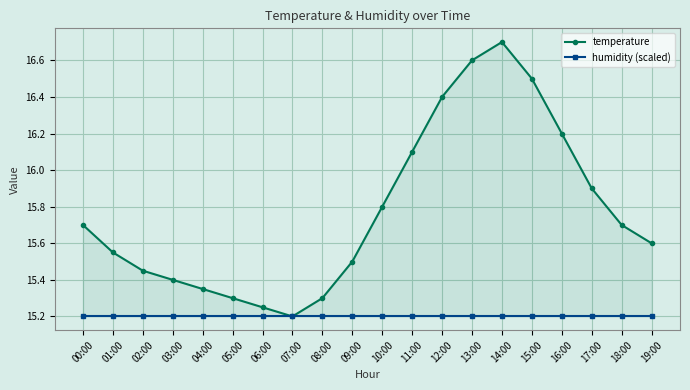

Rank the categories by humidity (scaled) value from lowest to highest.

00:00, 01:00, 02:00, 03:00, 04:00, 05:00, 06:00, 07:00, 08:00, 09:00, 10:00, 11:00, 12:00, 13:00, 14:00, 15:00, 16:00, 17:00, 18:00, 19:00